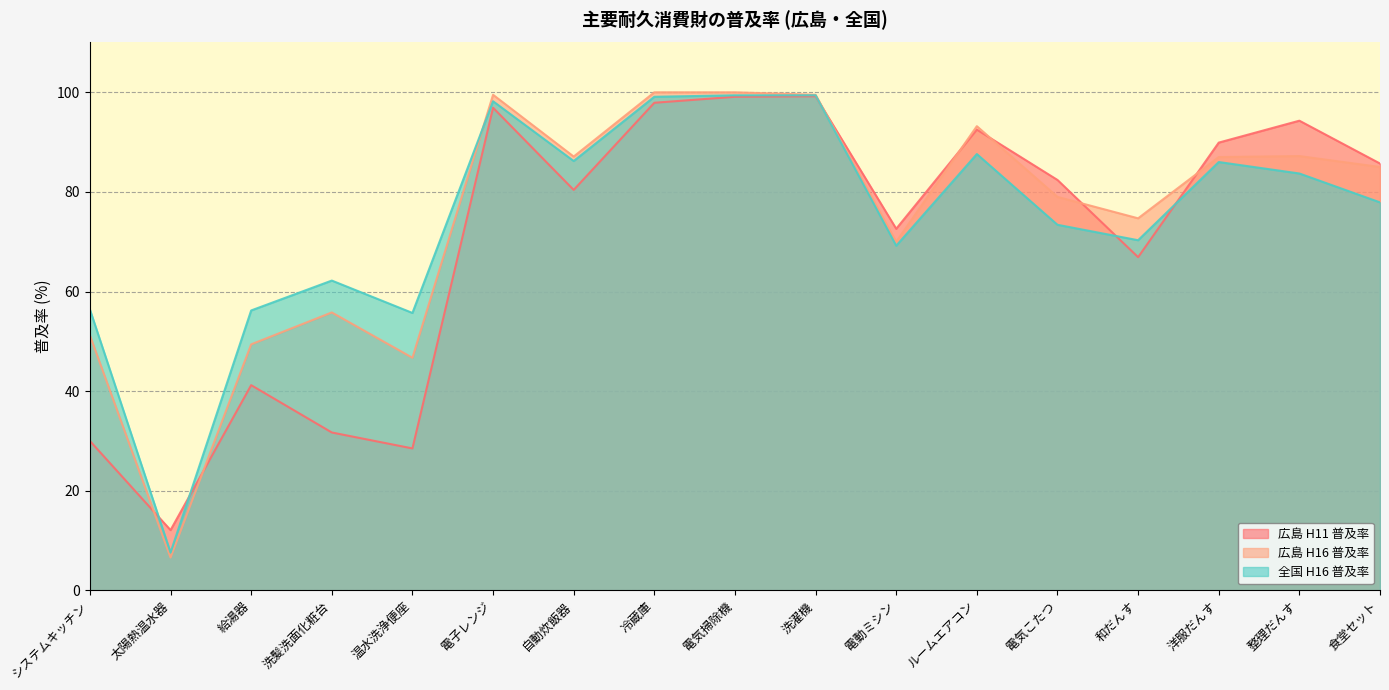

The value of 広島 H16 普及率 at 温水洗浄便座 is 81.6. True or false?

False